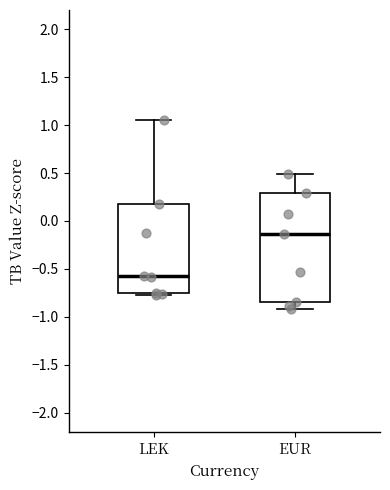

Where is the upper edge of the box for LEK on the y-axis? The values are not printed on the chart, so give them approximately, as read against the axis.

0.20